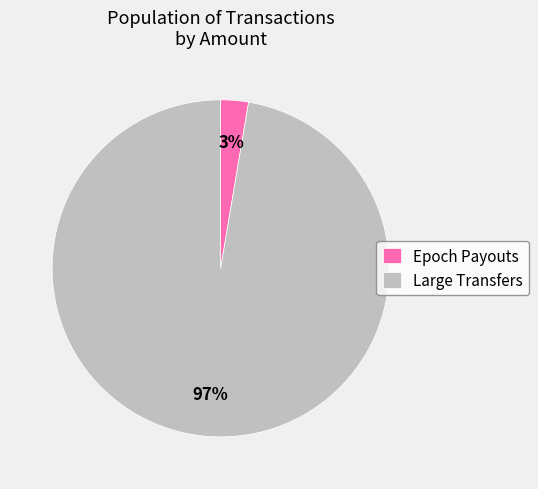

Which has a higher value, Large Transfers or Epoch Payouts?

Large Transfers